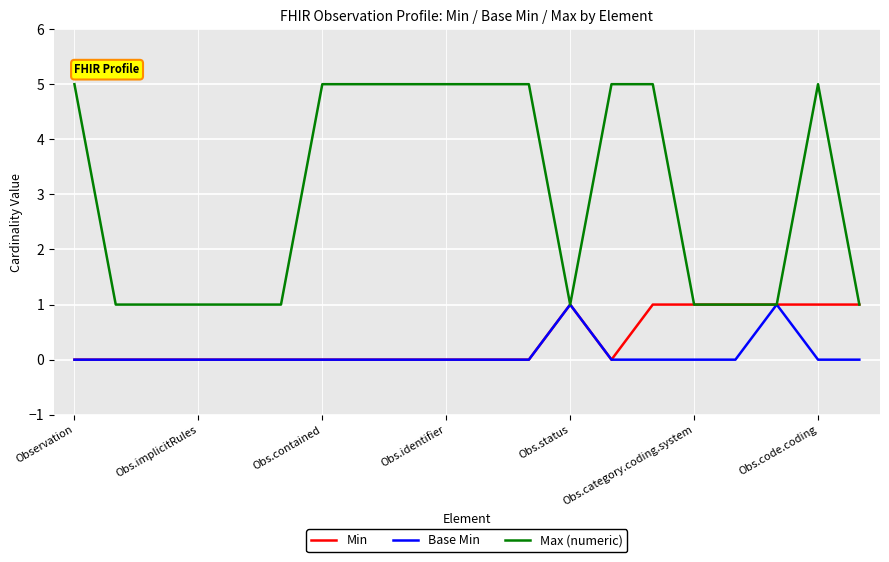

Which series has the widest spread of values?

Max (numeric)